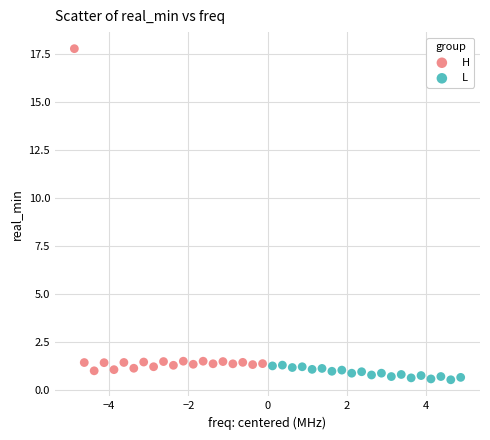

Which series contains the highest Y value?

H